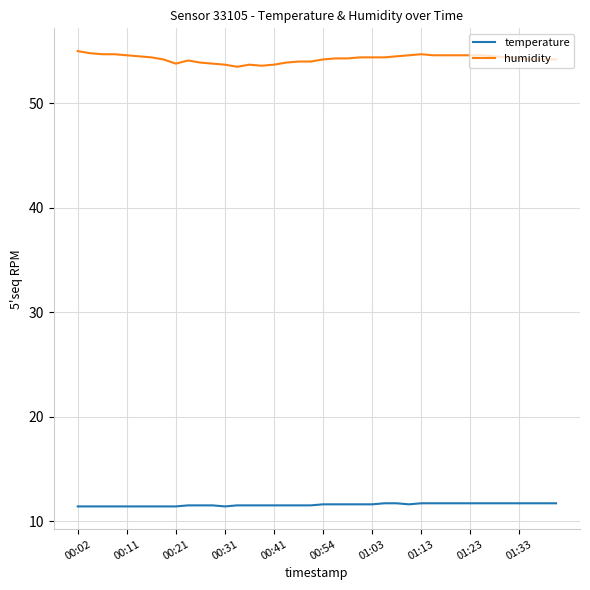

True or false: temperature and humidity cross at least once.

False